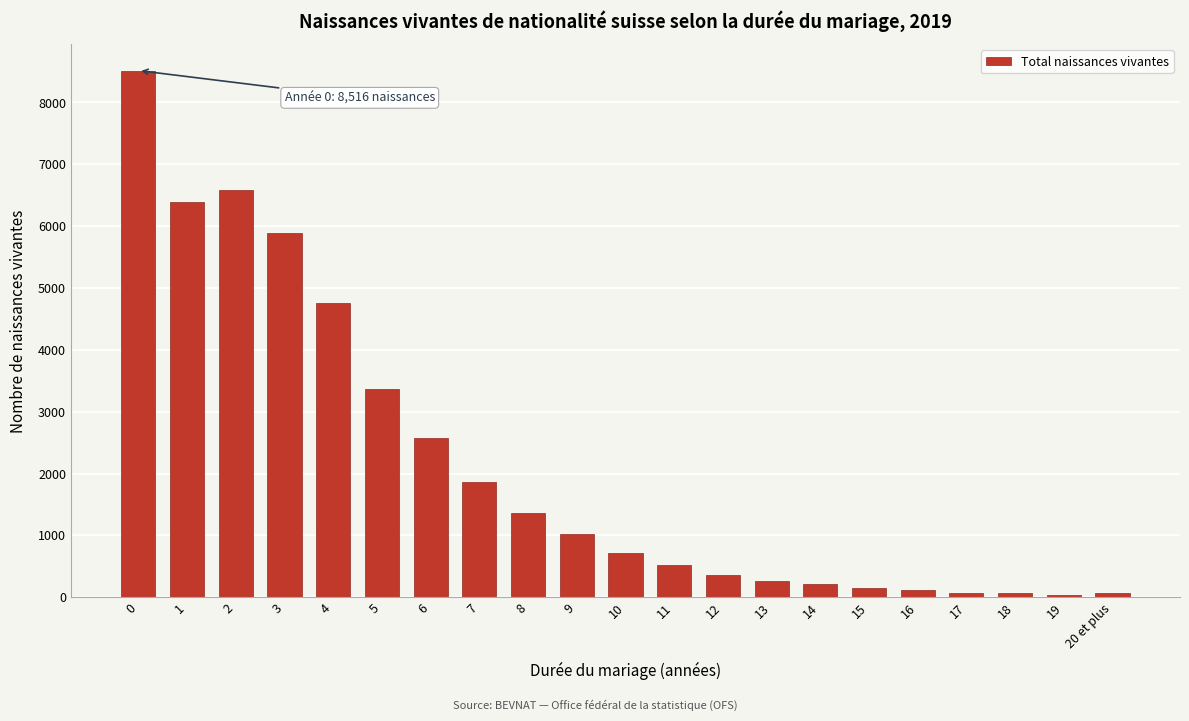

What is the sum of all values?

44899